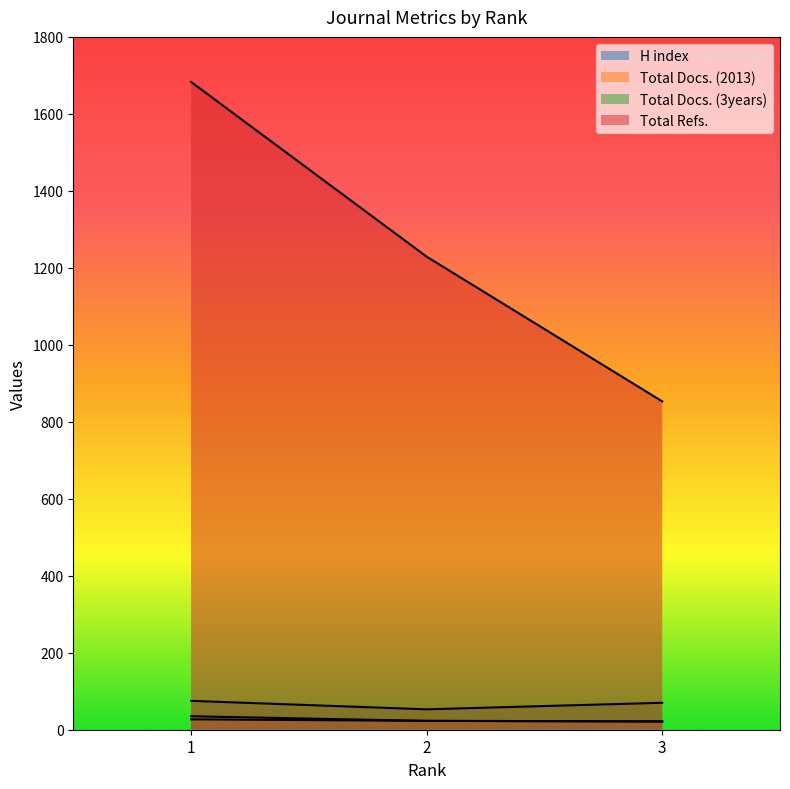

What is the approximate value of Total Refs. at 2, to the nearest 10?

1230